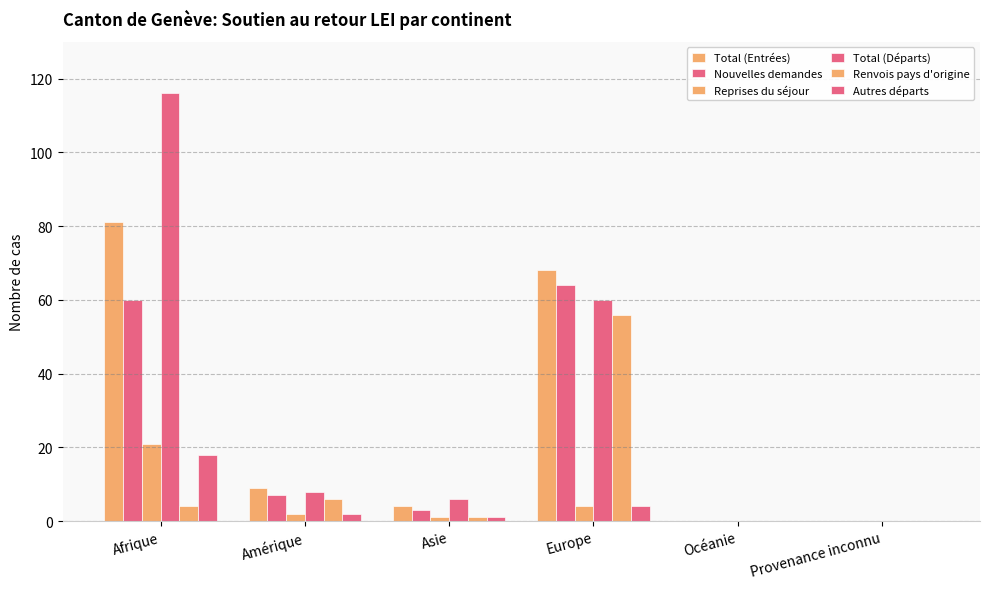

Reading left to right, extract all data points from this chart.

Total (Entrées): Afrique=81	Amérique=9	Asie=4	Europe=68	Océanie=0	Provenance inconnu=0
Nouvelles demandes: Afrique=60	Amérique=7	Asie=3	Europe=64	Océanie=0	Provenance inconnu=0
Reprises du séjour: Afrique=21	Amérique=2	Asie=1	Europe=4	Océanie=0	Provenance inconnu=0
Total (Départs): Afrique=116	Amérique=8	Asie=6	Europe=60	Océanie=0	Provenance inconnu=0
Renvois pays d'origine: Afrique=4	Amérique=6	Asie=1	Europe=56	Océanie=0	Provenance inconnu=0
Autres départs: Afrique=18	Amérique=2	Asie=1	Europe=4	Océanie=0	Provenance inconnu=0